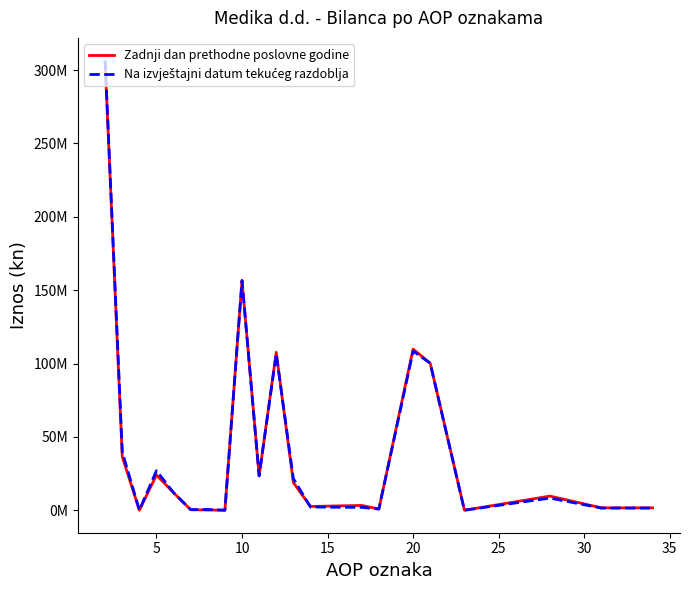

What is the value of the Na izvještajni datum tekućeg razdoblja point at the 2nd from the left?

39741890